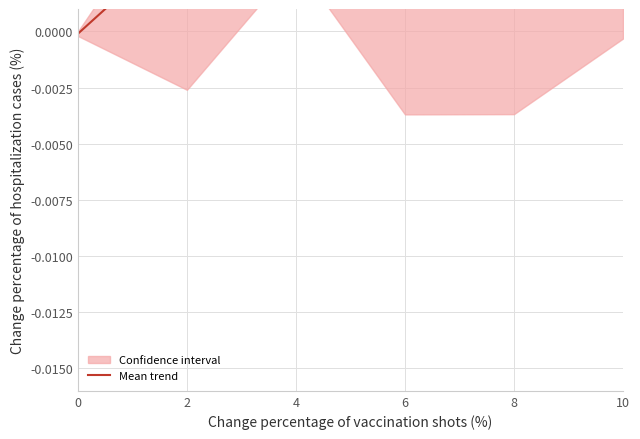

Is it true that the value at 8 is 0.0?

False